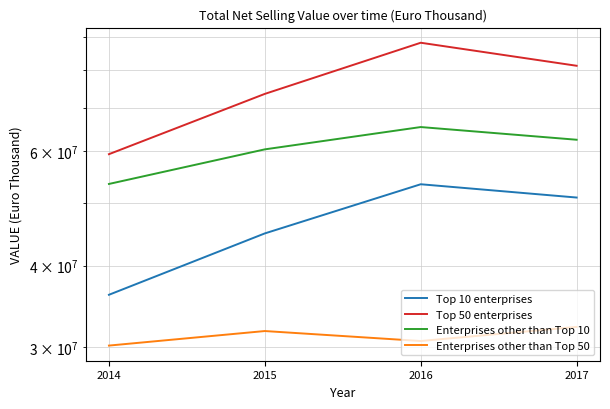

List the series in order of their overall mean, highest first.

Top 50 enterprises, Enterprises other than Top 10, Top 10 enterprises, Enterprises other than Top 50